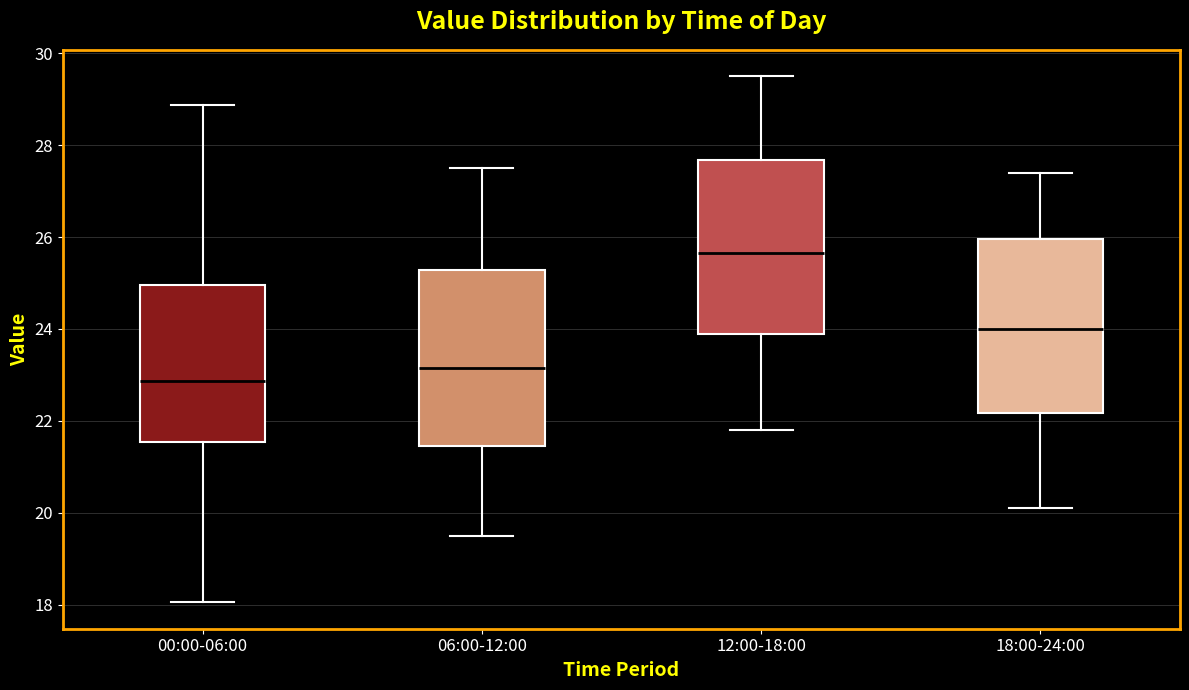

Where does the median line of the box for 00:00-06:00 sit on the y-axis? The values are not printed on the chart, so give them approximately, as read against the axis.

22.8